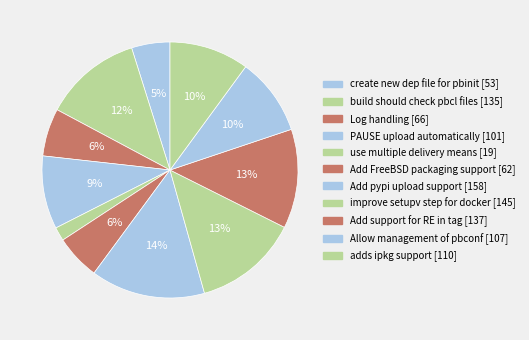

To the nearest percent, what is the difference between the largest and smallest slice percentages?

13%